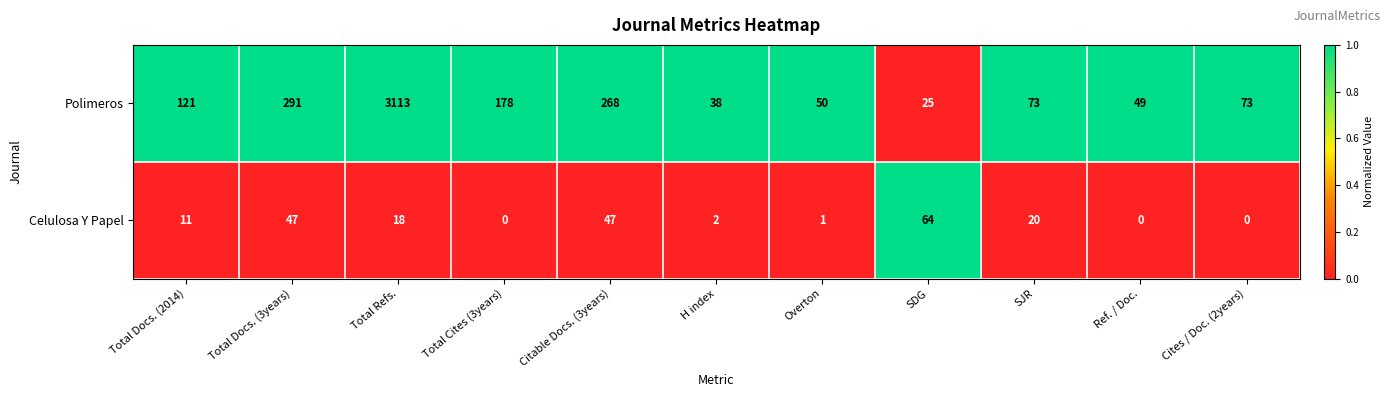

True or false: Polimeros has a value of 3113 at Total Refs..

True